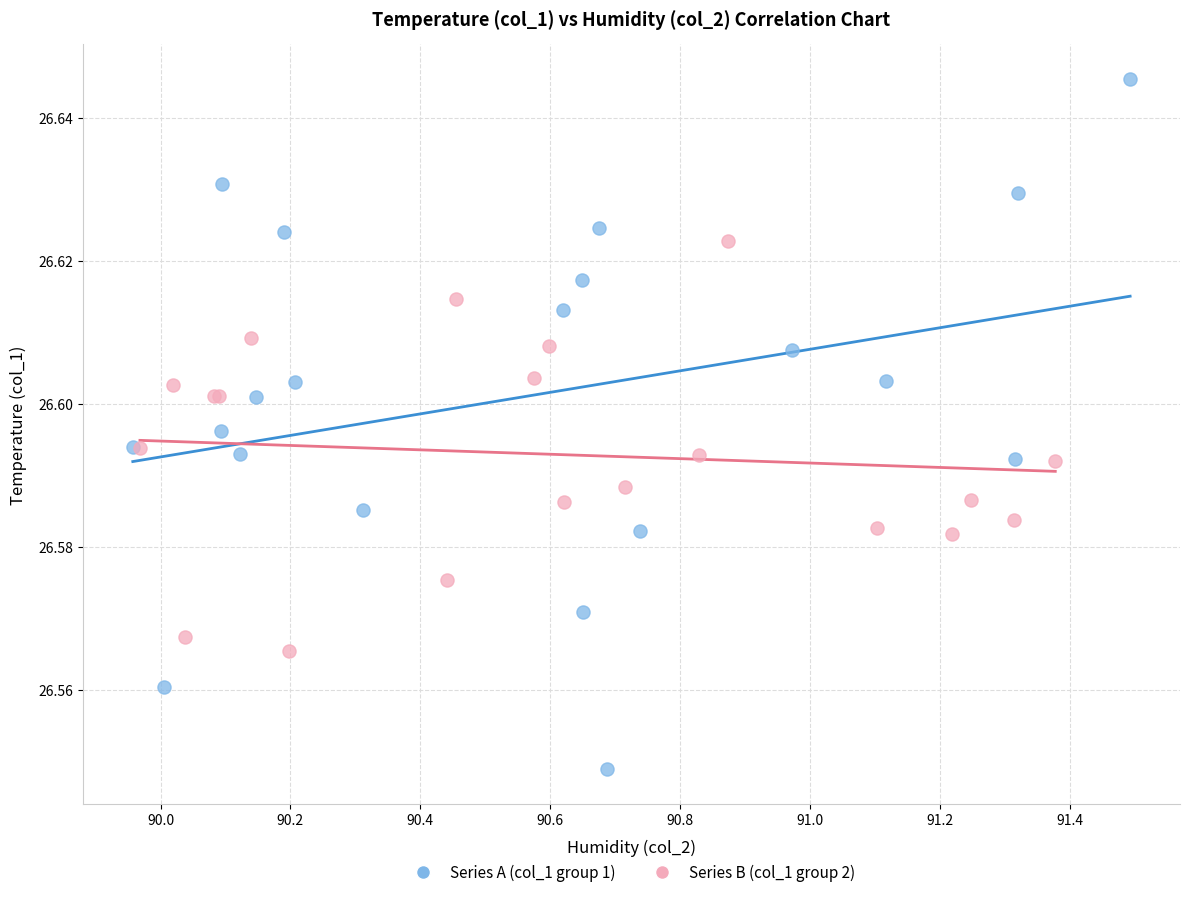

Which series contains the lowest Y value?

Series A (col_1 group 1)